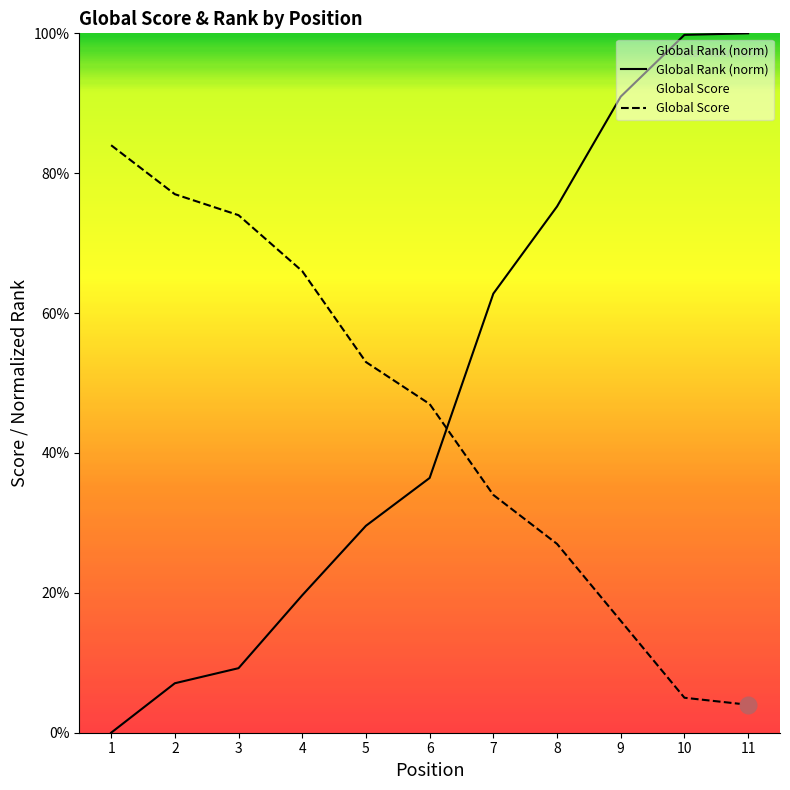

How many lines are shown in the chart?

2